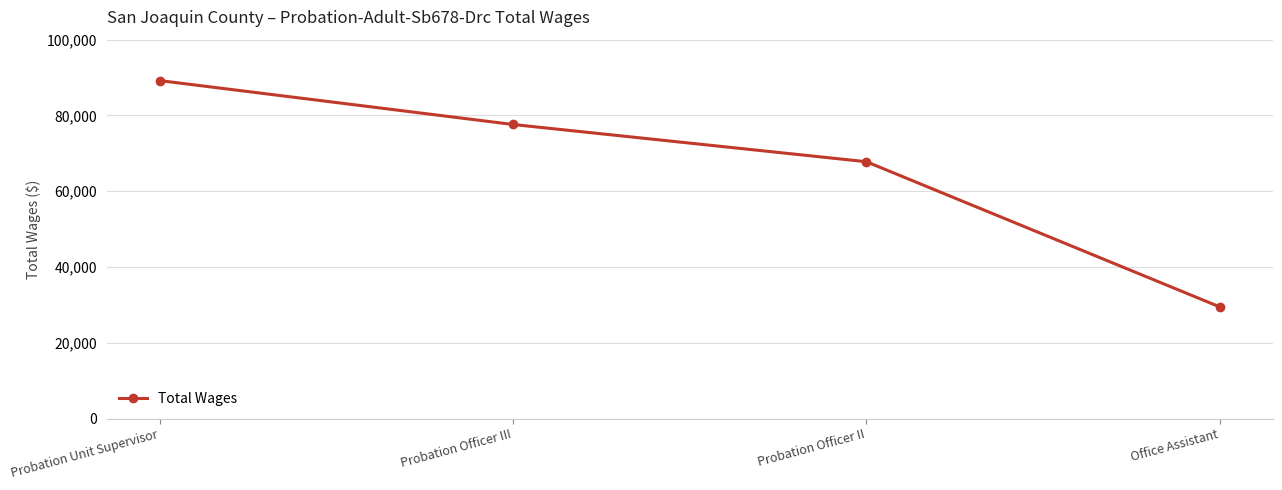

At which category does the chart reach its peak across all series?

Probation Unit Supervisor